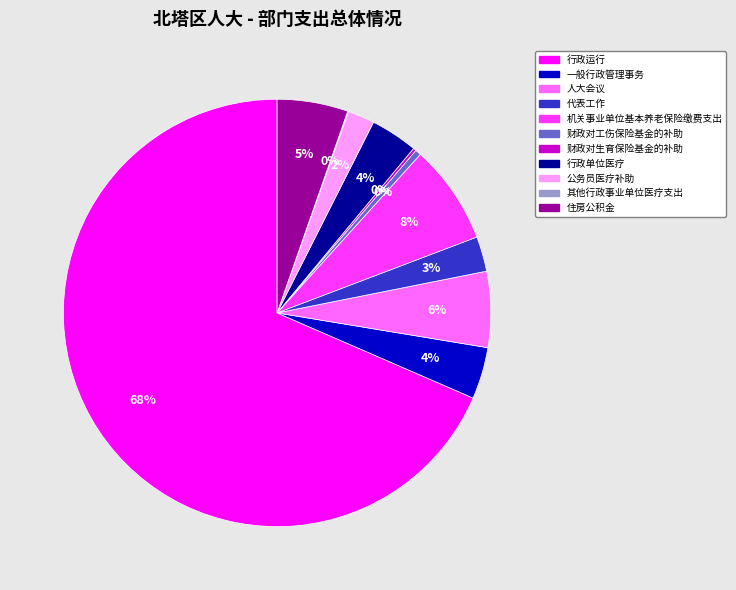

Does 行政单位医疗 represent more than half of the total?

No